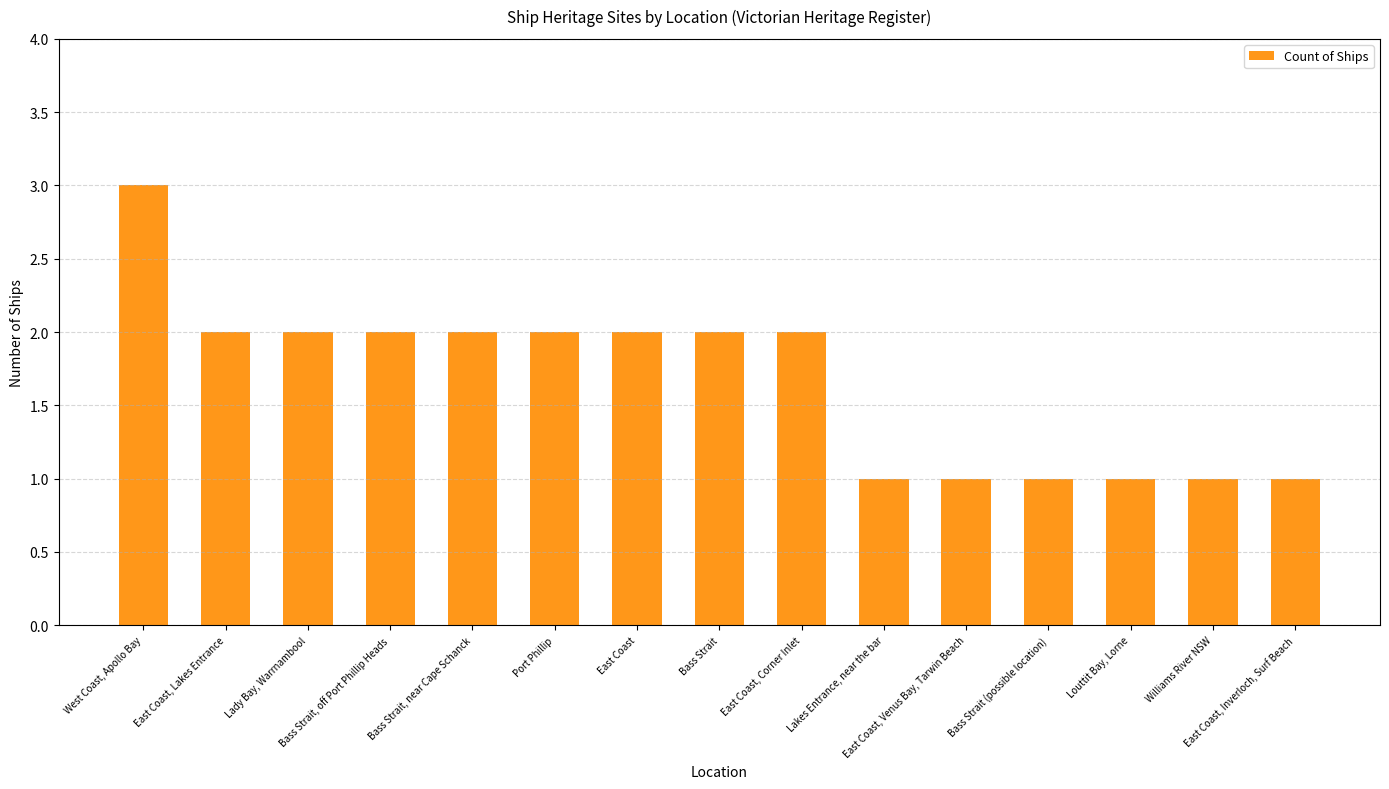

The chart shows a value of 2 at Lady Bay, Warrnambool. True or false?

True